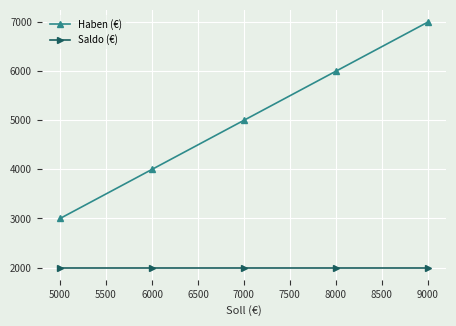

Which series has the largest total across all categories?

Haben (€)